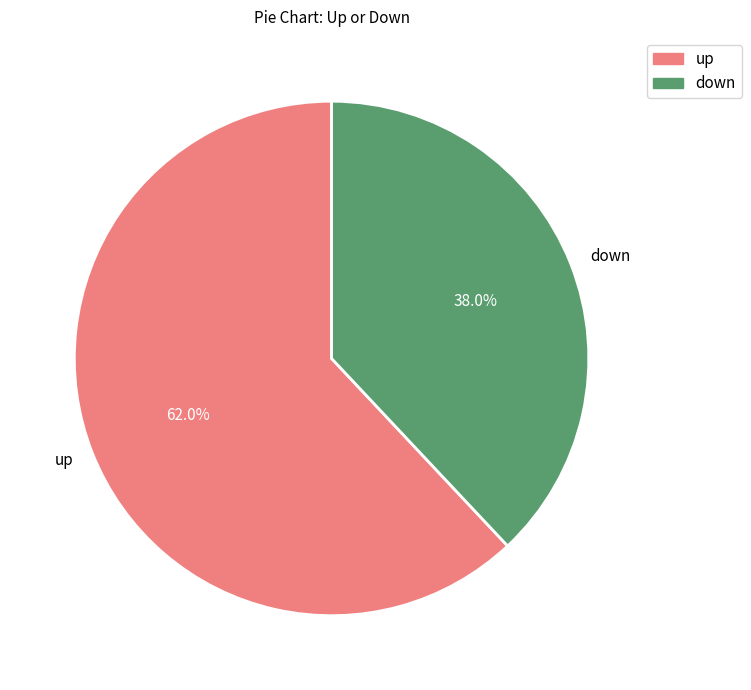

Approximately how many times larger is the value at down compared to up?

0.6